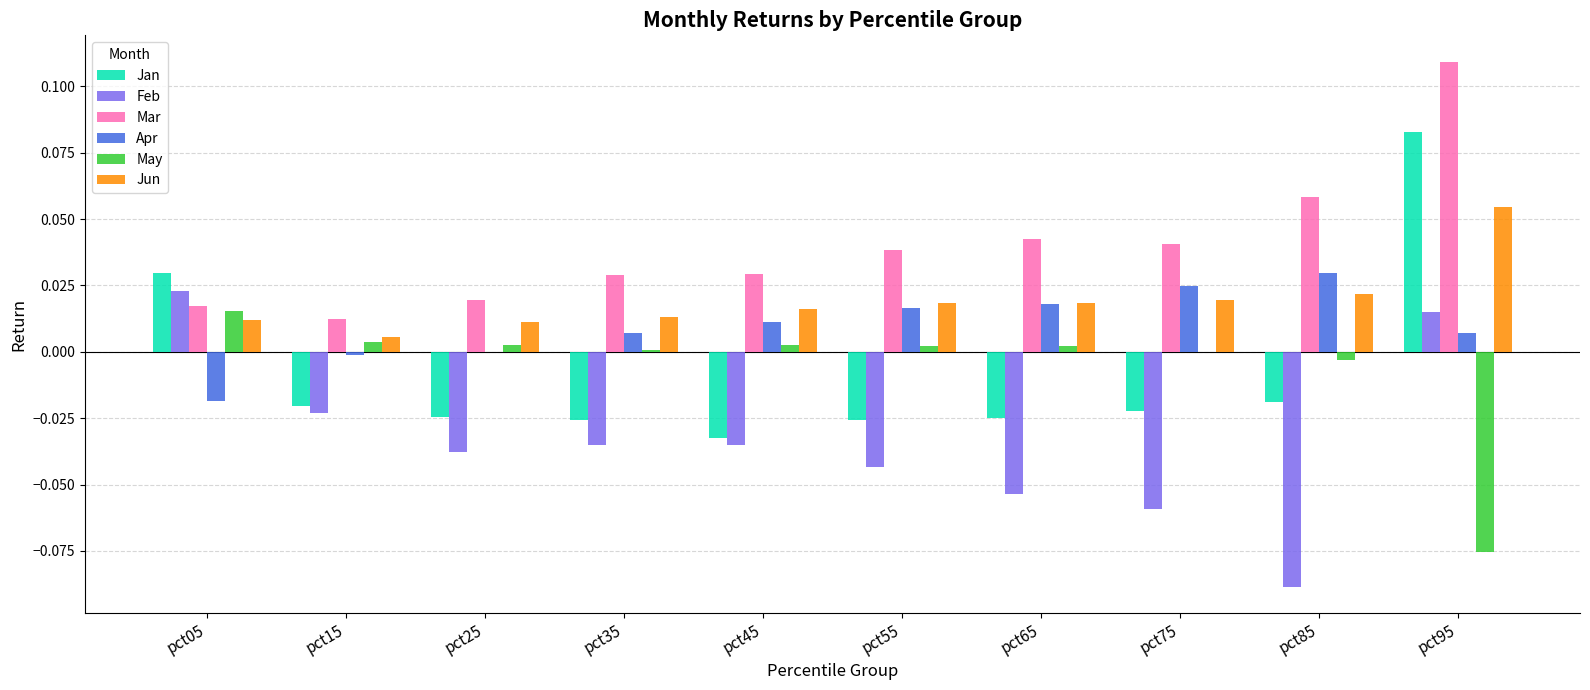

Is the value of Apr at pct35 greater than the value of May at pct95?

Yes